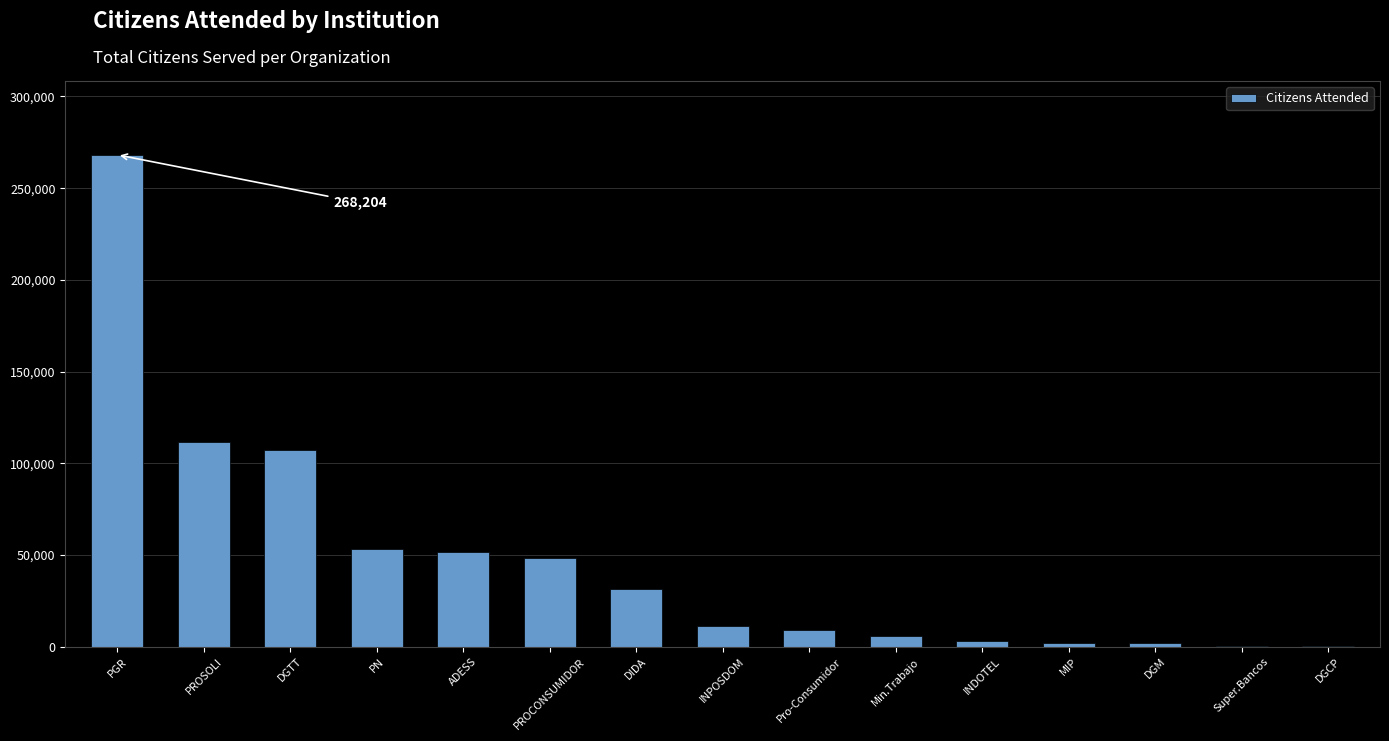

What is the sum of the values at PROSOLI and ADESS?

163272